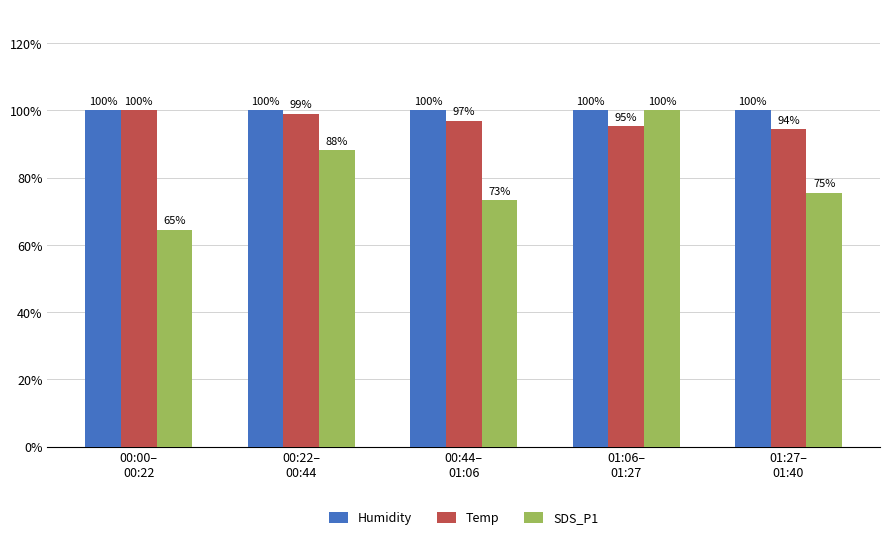

How many groups of bars are there?

5